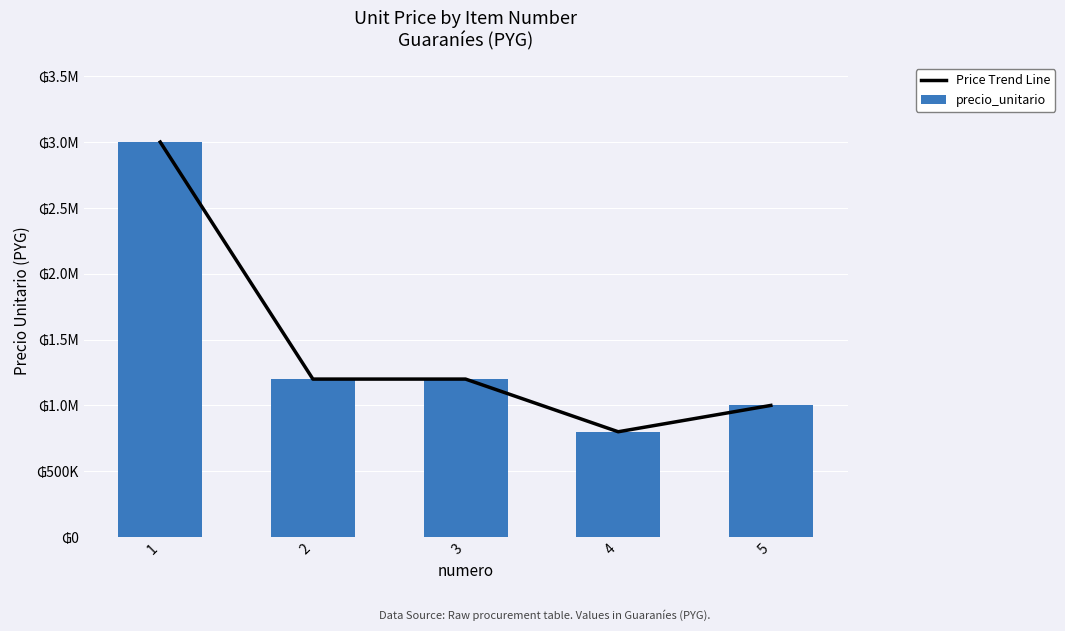

Which series has the largest range (max minus min)?

Price Trend Line